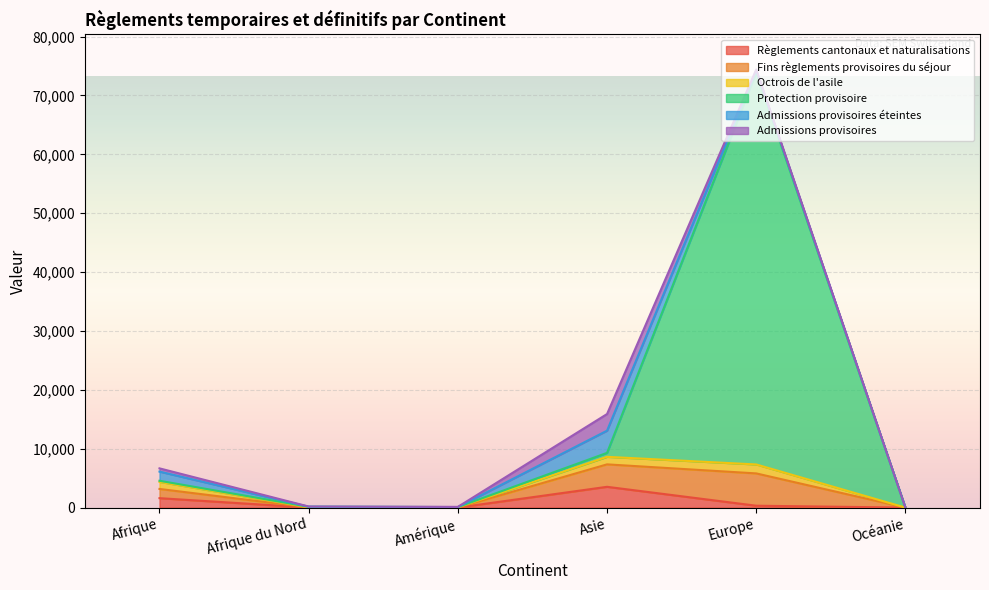

What value does the Admissions provisoires series have at Amérique?

30